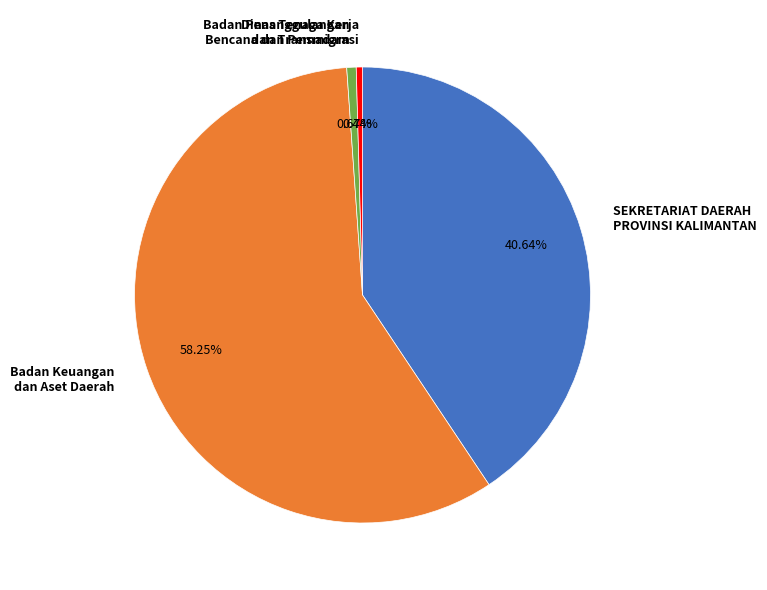

What is the largest slice in the pie chart?

Badan Keuangan dan Aset Daerah